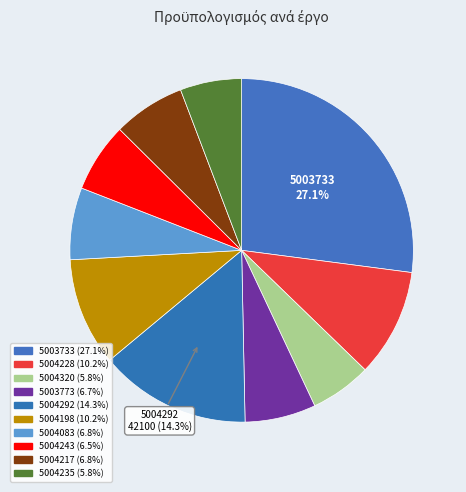

Rank the categories by value from lowest to highest.

5004320, 5004235, 5004243, 5003773, 5004083, 5004217, 5004228, 5004198, 5004292, 5003733